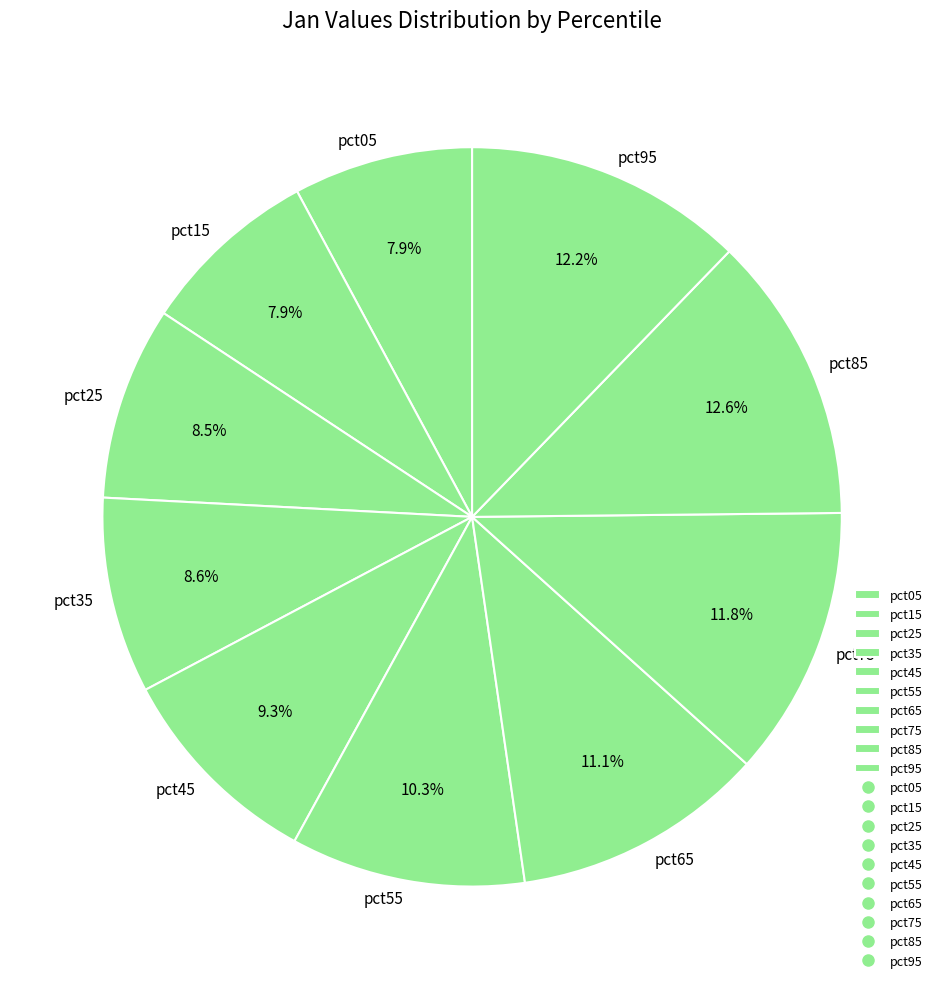

To the nearest percent, what portion does pct85 represent?

13%